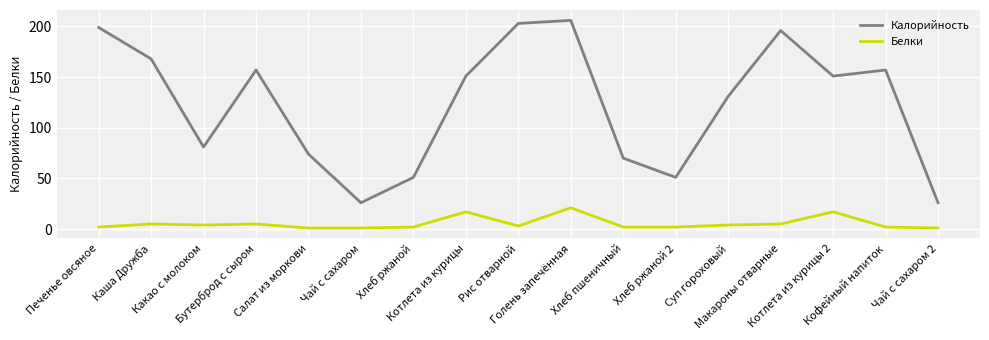

What are all the series names shown in the legend?

Калорийность, Белки